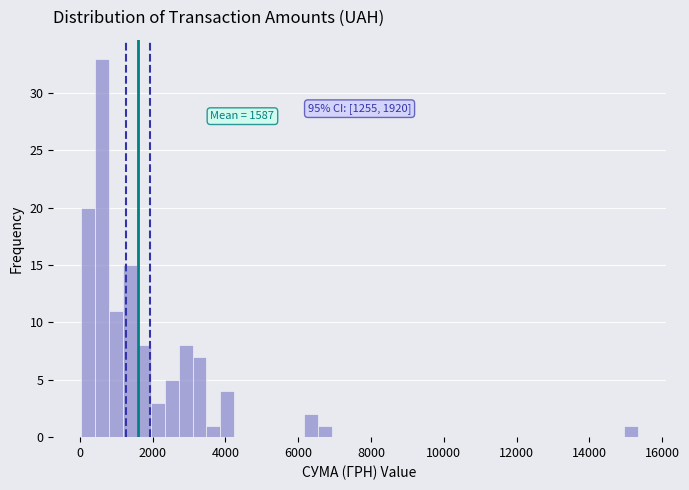

Around what value on the x-axis is the tallest bar? Give the approximate position of its centre, as read against the axis.

600